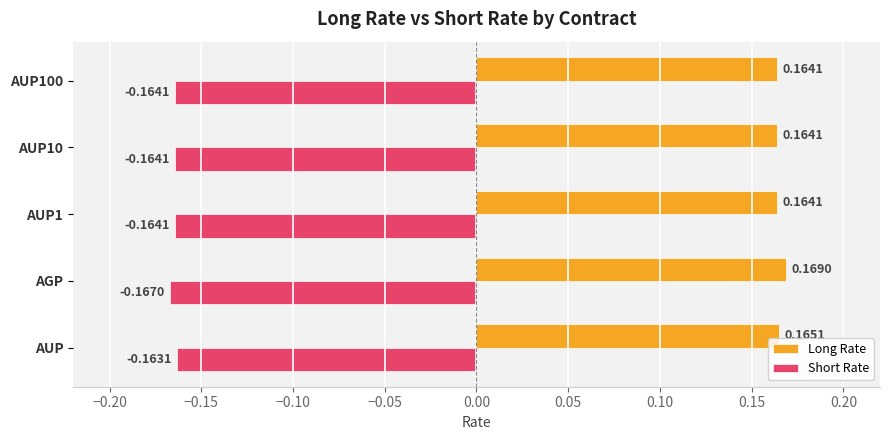

Which category has the lowest value in the Short Rate series?

AGP